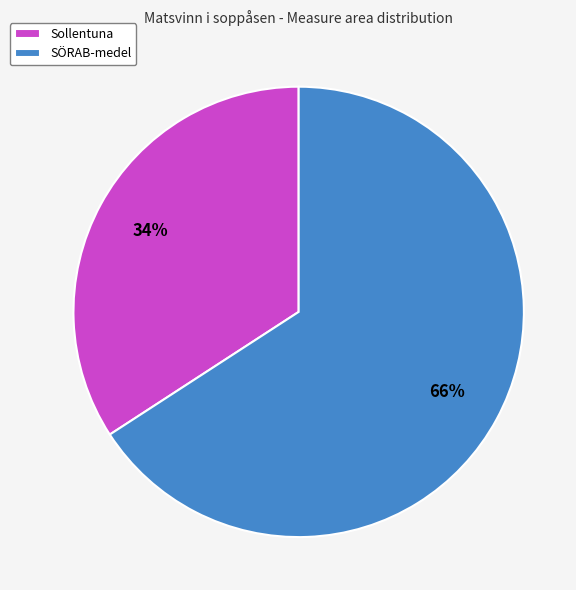

To the nearest percent, what is the combined percentage of SÖRAB-medel and Sollentuna?

100%